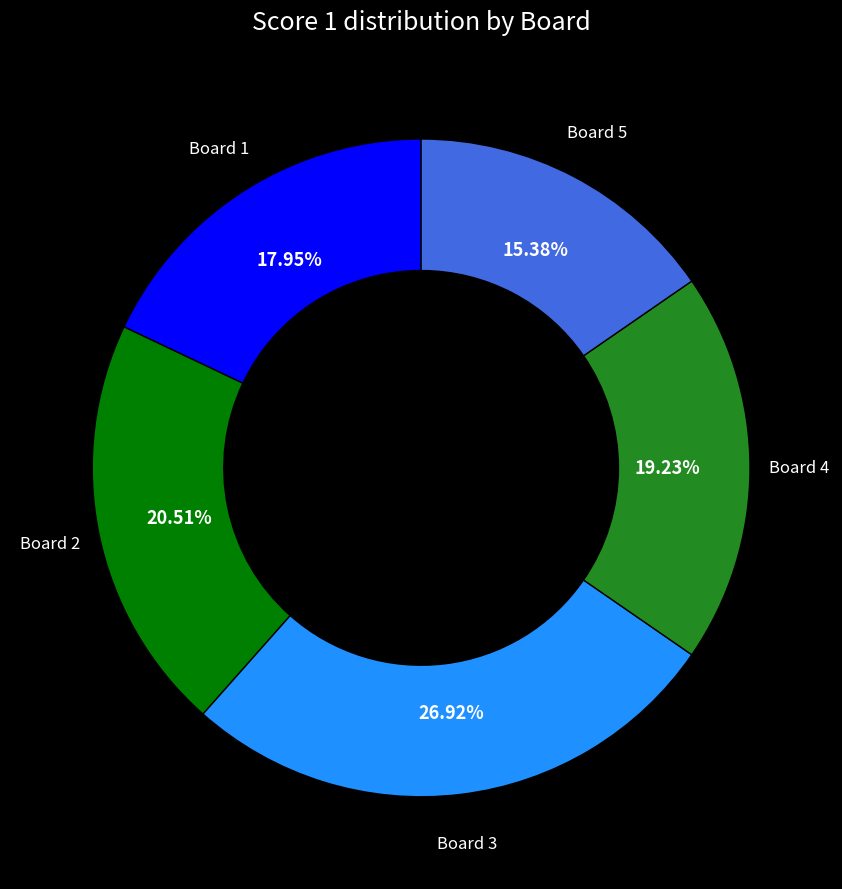

Is there a majority slice in this chart?

No